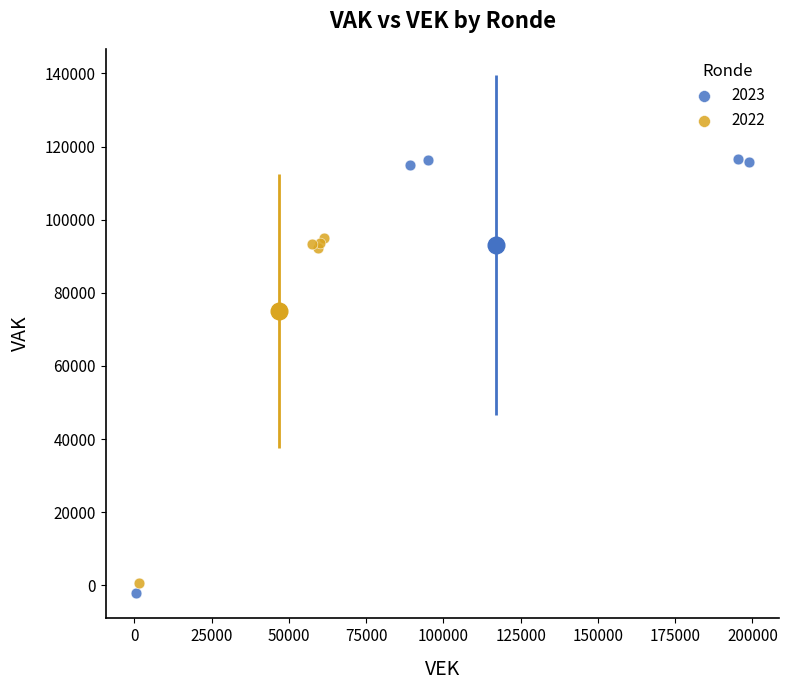

Which series has the widest spread of Y values?

2023